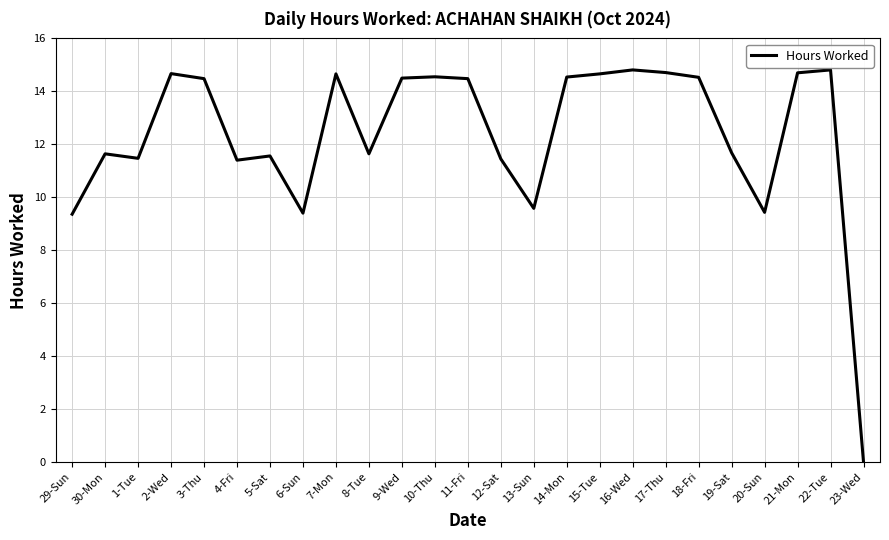

How many values are below 14?

12